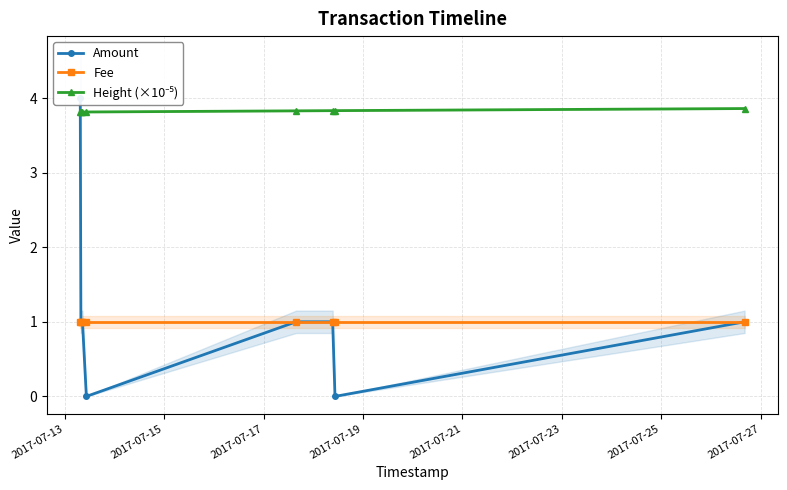

How many interior local valleys does the Amount series have?

2